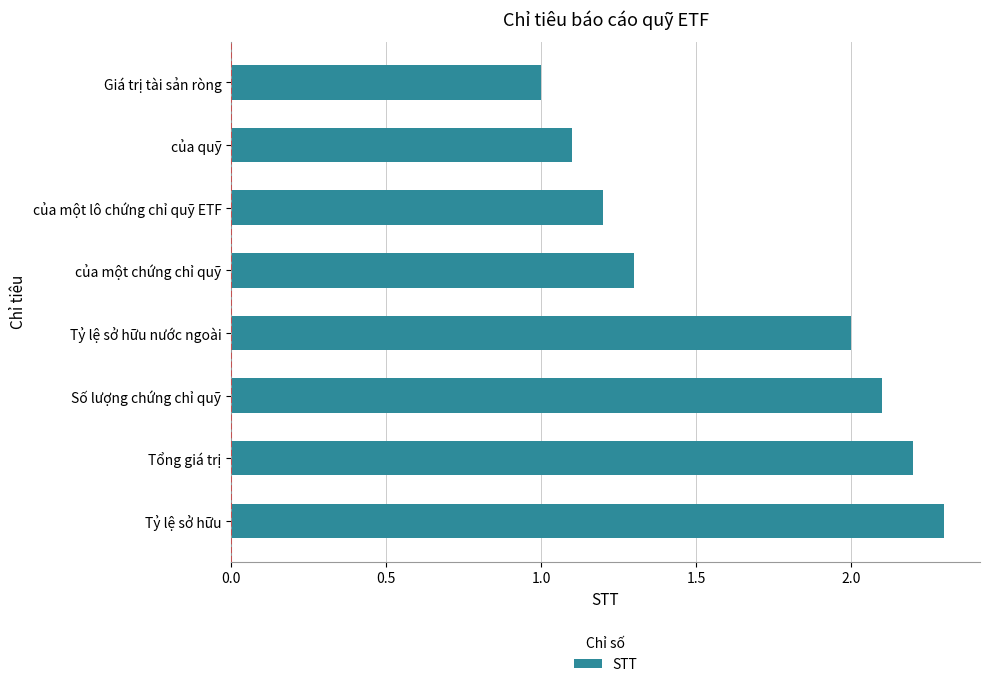

List the labels in order of value, smallest first.

Giá trị tài sản ròng, của quỹ, của một lô chứng chỉ quỹ ETF, của một chứng chỉ quỹ, Tỷ lệ sở hữu nước ngoài, Số lượng chứng chỉ quỹ, Tổng giá trị, Tỷ lệ sở hữu